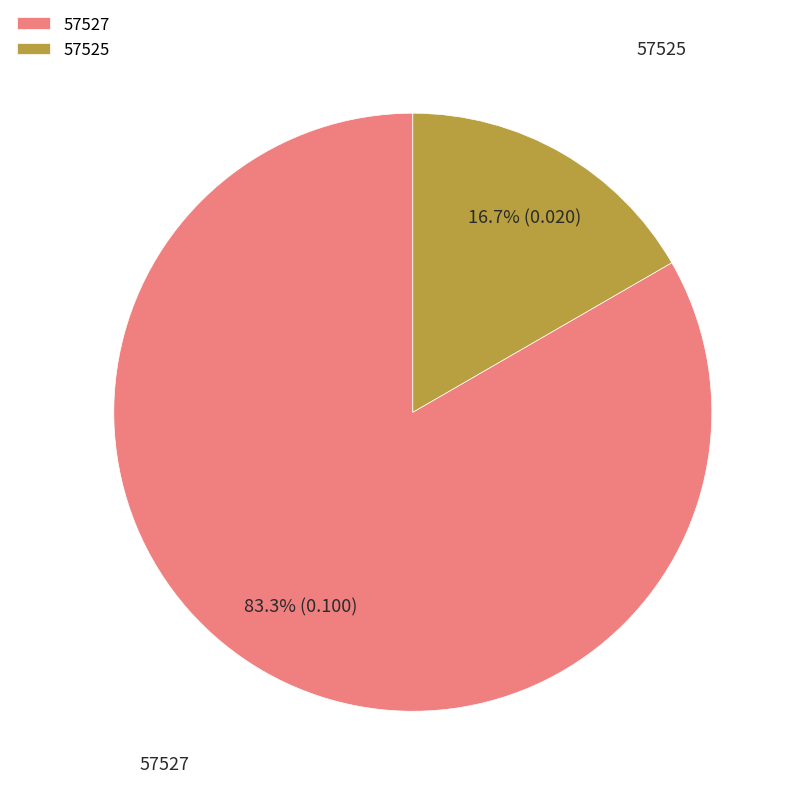

The 57525 slice represents 90% of the pie. True or false?

False